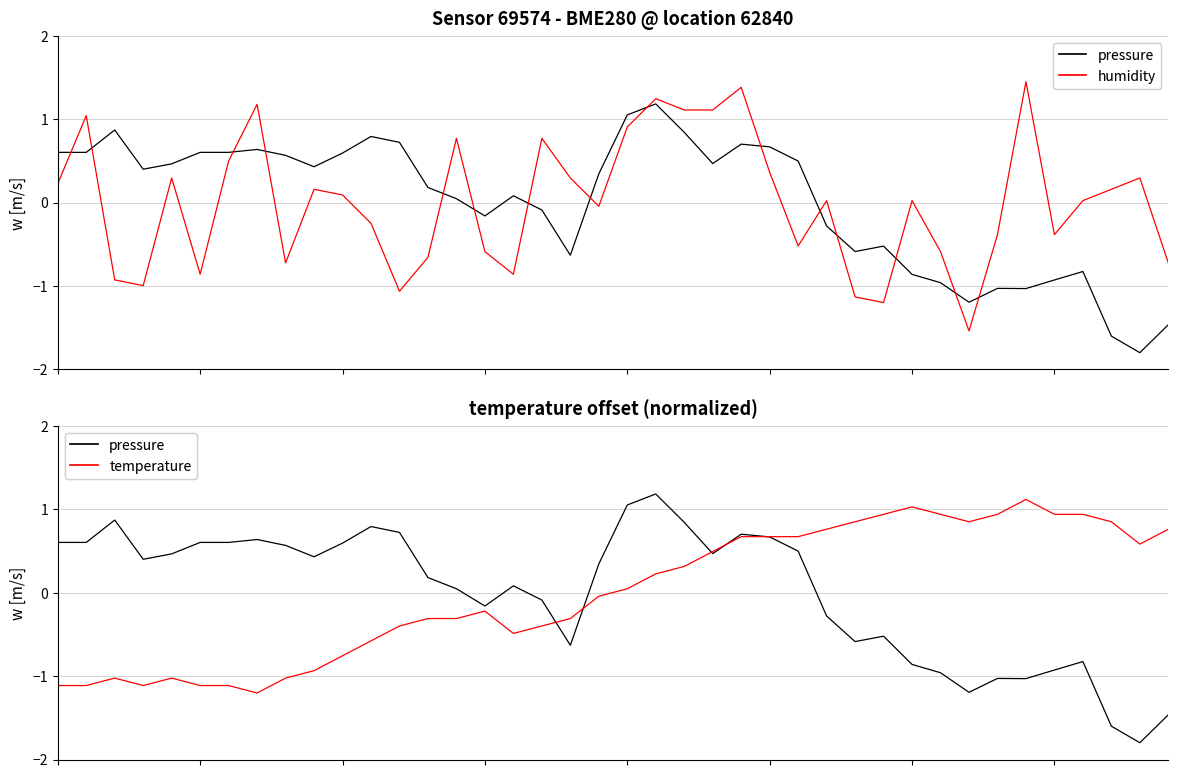

True or false: humidity and pressure cross at least once.

True